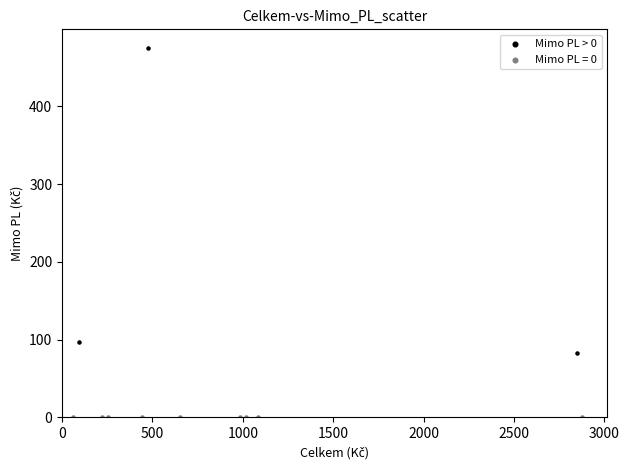

Which series contains the highest Y value?

Mimo PL > 0